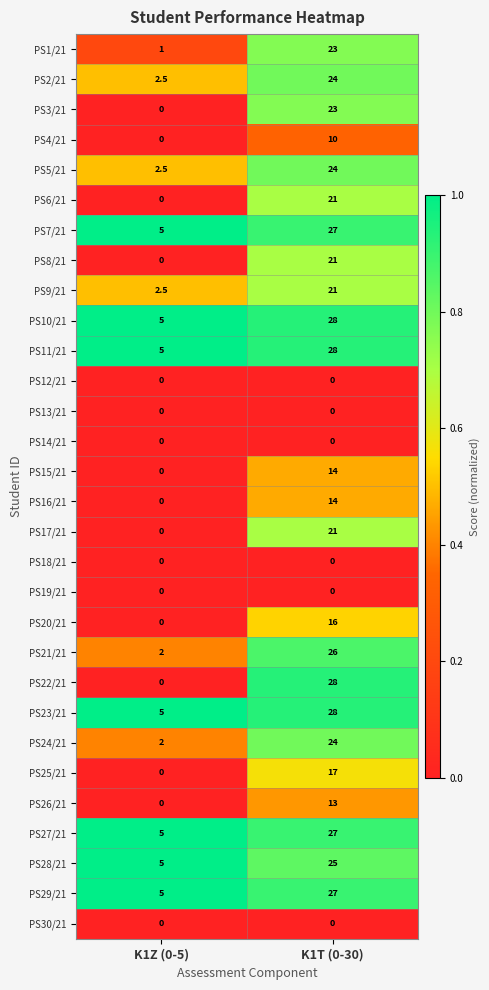

The PS1/21 series shows 23.0 at K1T (0-30). True or false?

True